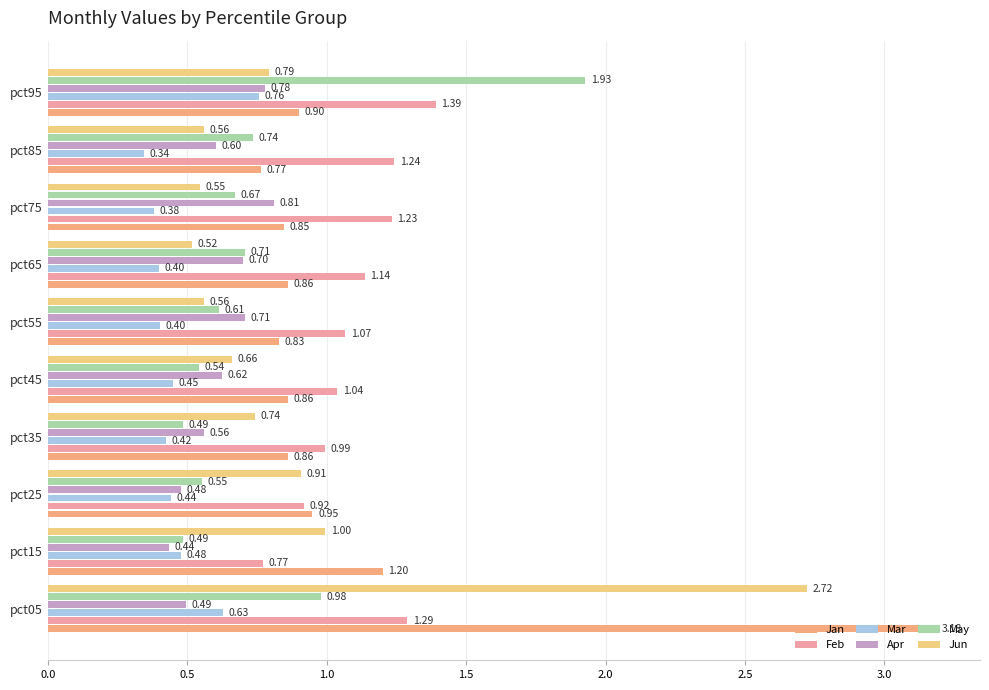

What is the value of the Feb bar at the 8th from the left?

1.2